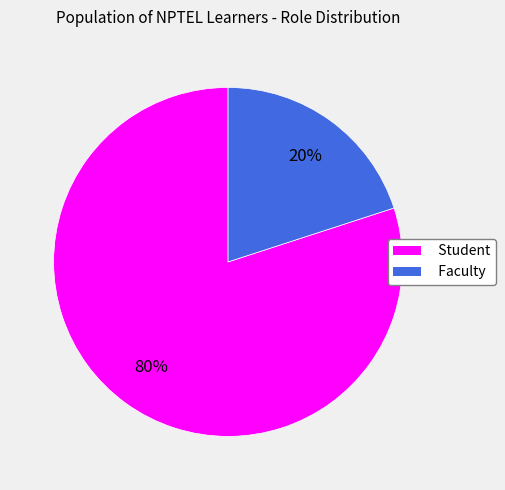

Is there a majority slice in this chart?

Yes